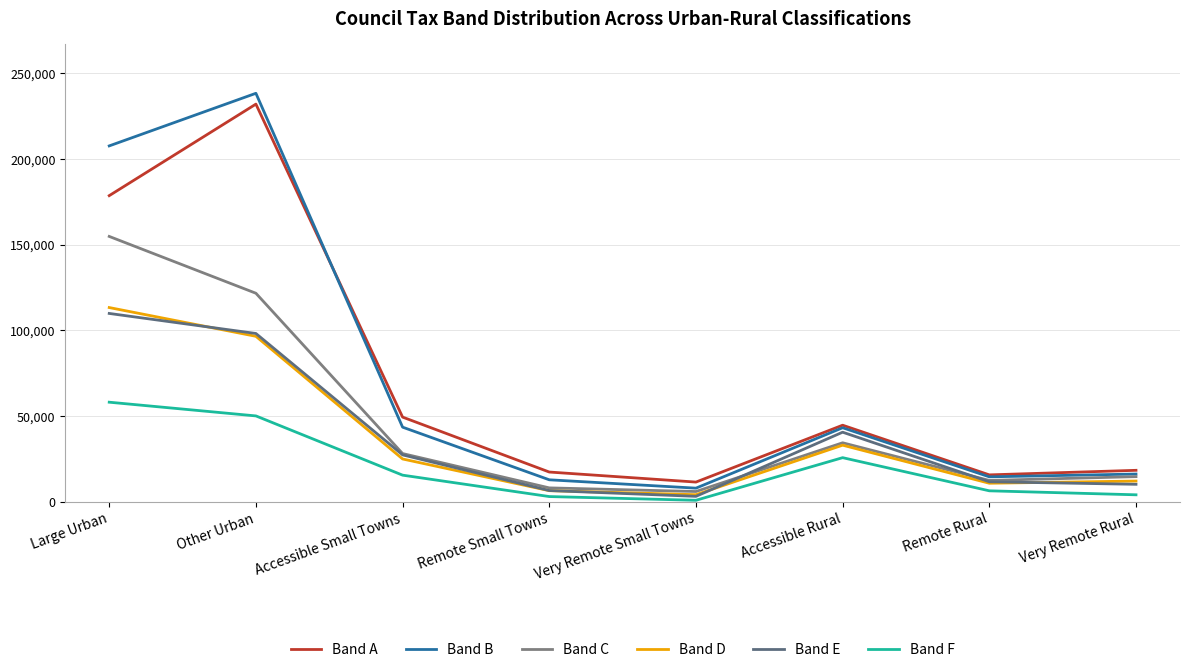

Reading left to right, what are all the values shown in this chart?

Band A: 178667	232085	49438	17386	11527	44715	15731	18388
Band B: 207698	238392	43572	12856	7982	43230	14585	16213
Band C: 154874	121712	28173	8138	6016	34457	12488	14703
Band D: 113369	96588	25009	6517	4165	33059	10845	12132
Band E: 109931	98235	27396	6581	3202	40635	11708	10230
Band F: 58137	50132	15562	3077	898	25772	6428	4100